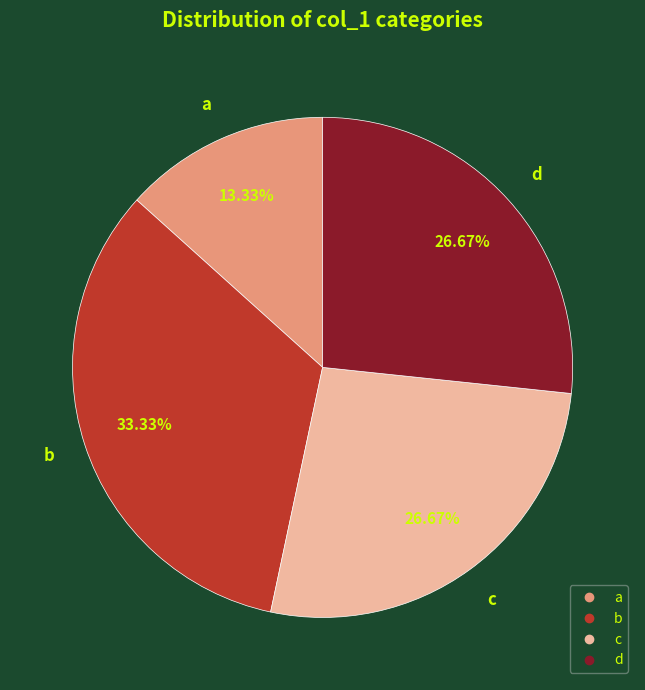

Is there a majority slice in this chart?

No